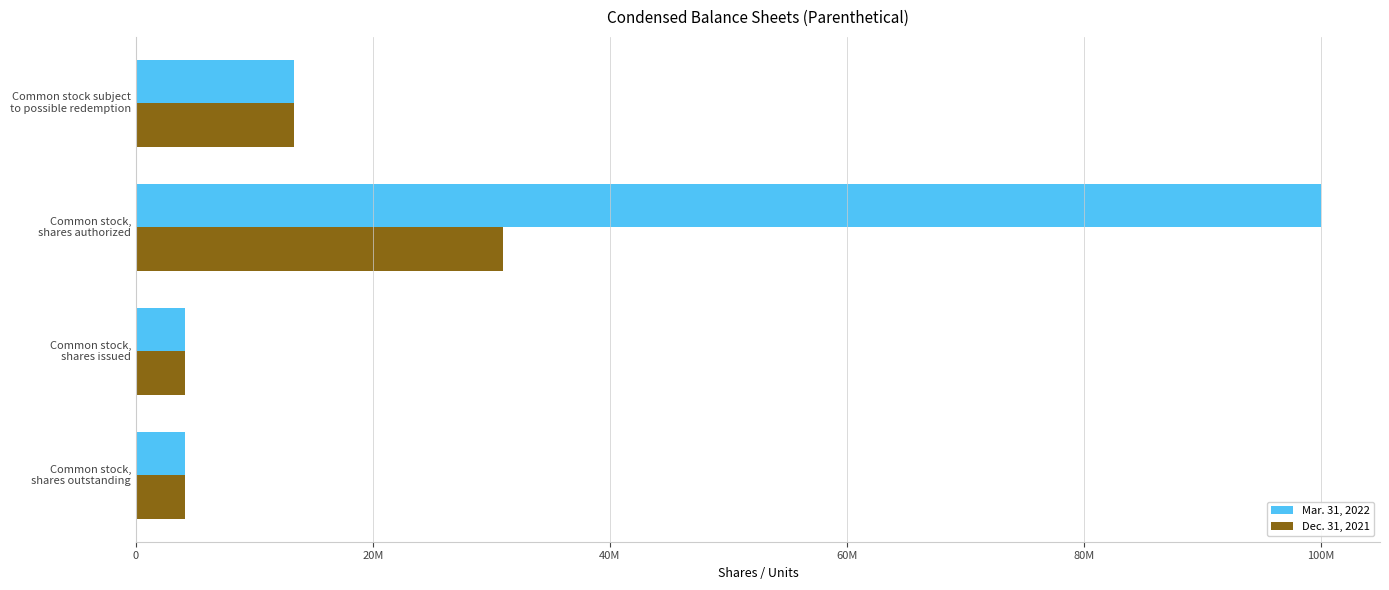

What are all the series names shown in the legend?

Mar. 31, 2022, Dec. 31, 2021